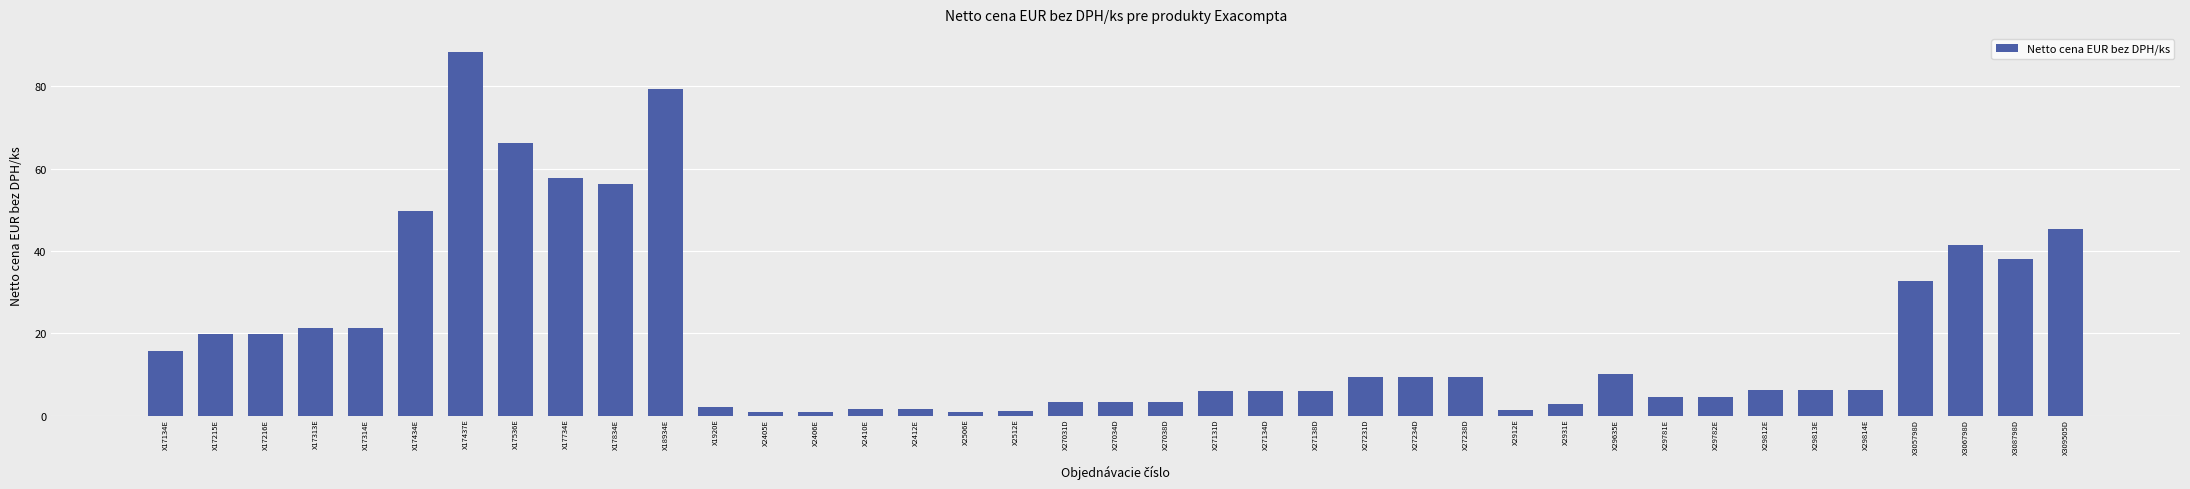

True or false: the data shows 31.5 at X17314E.

False